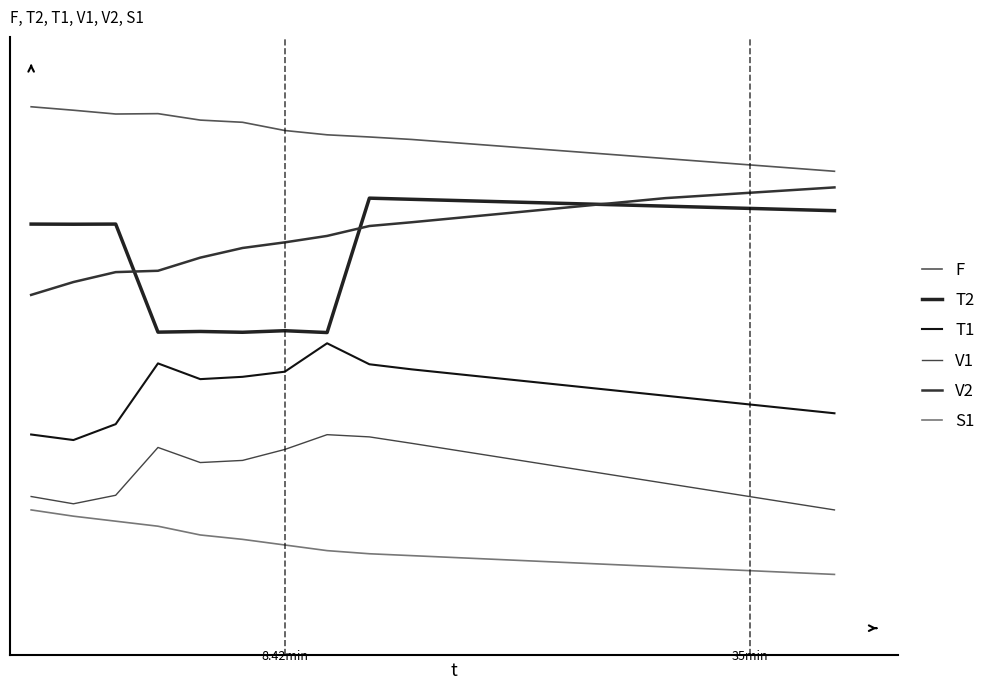

Is this an area chart (filled region under the line)?

No